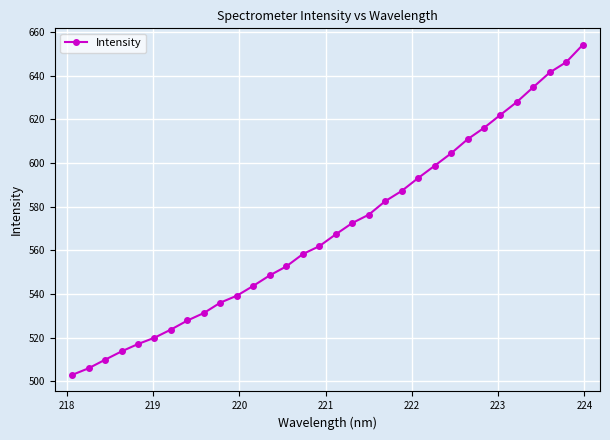

What is the value of the 10th point from the left?

536.0